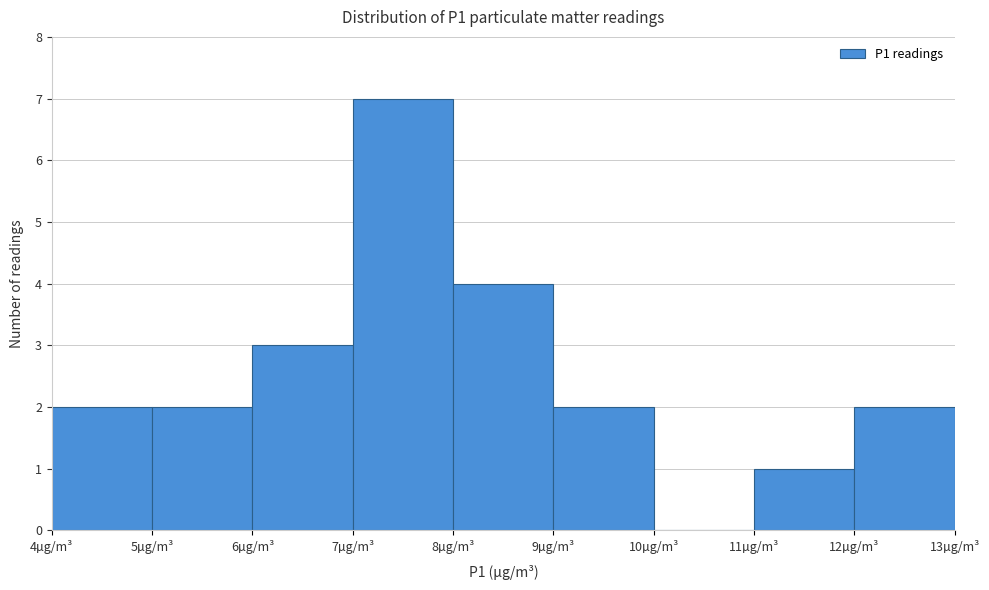

Over which range of the x-axis is the bar tallest?

7 to 8